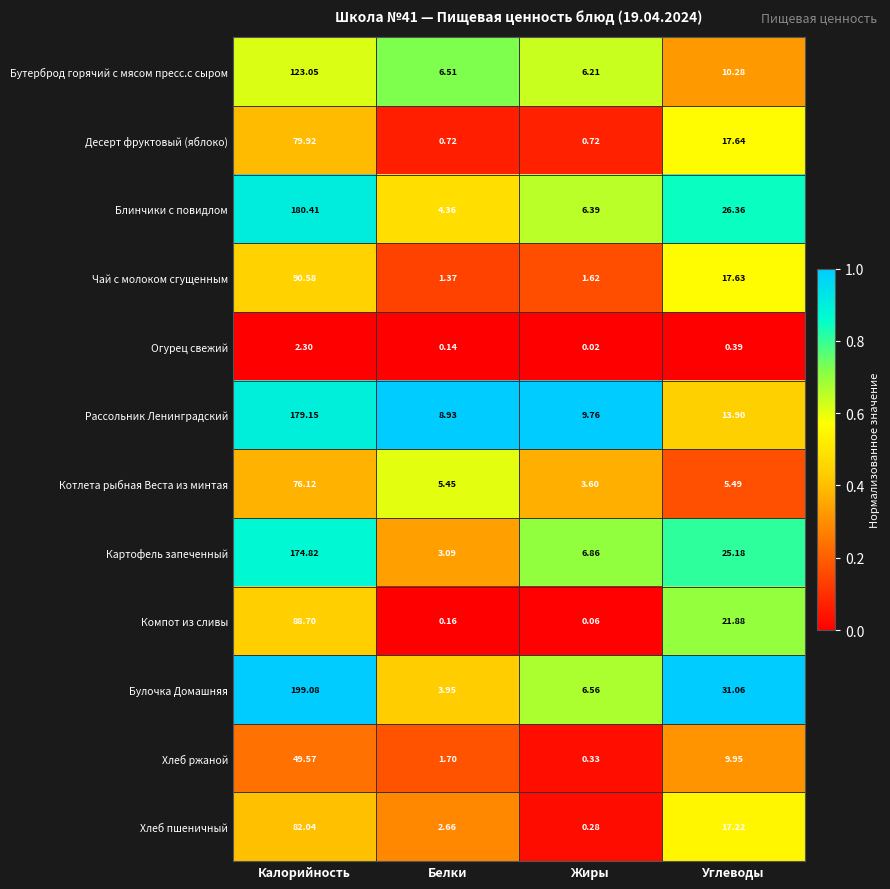

Rank the series at Белки from lowest to highest value.

Огурец свежий, Компот из сливы, Десерт фруктовый (яблоко), Чай с молоком сгущенным, Хлеб ржаной, Хлеб пшеничный, Картофель запеченный, Булочка Домашняя, Блинчики с повидлом, Котлета рыбная Веста из минтая, Бутерброд горячий с мясом пресс.с сыром, Рассольник Ленинградский